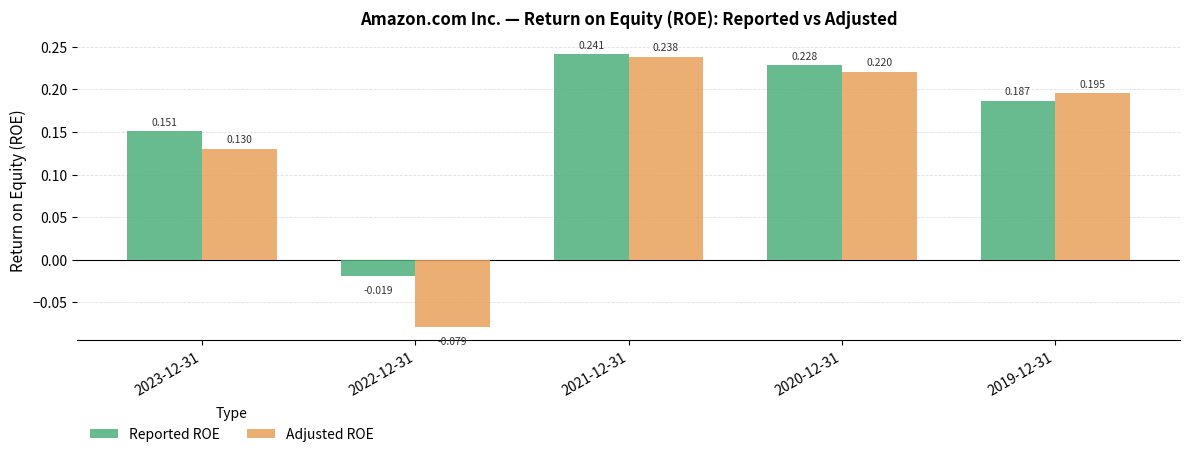

List the series in order of their peak value, highest first.

Reported ROE, Adjusted ROE